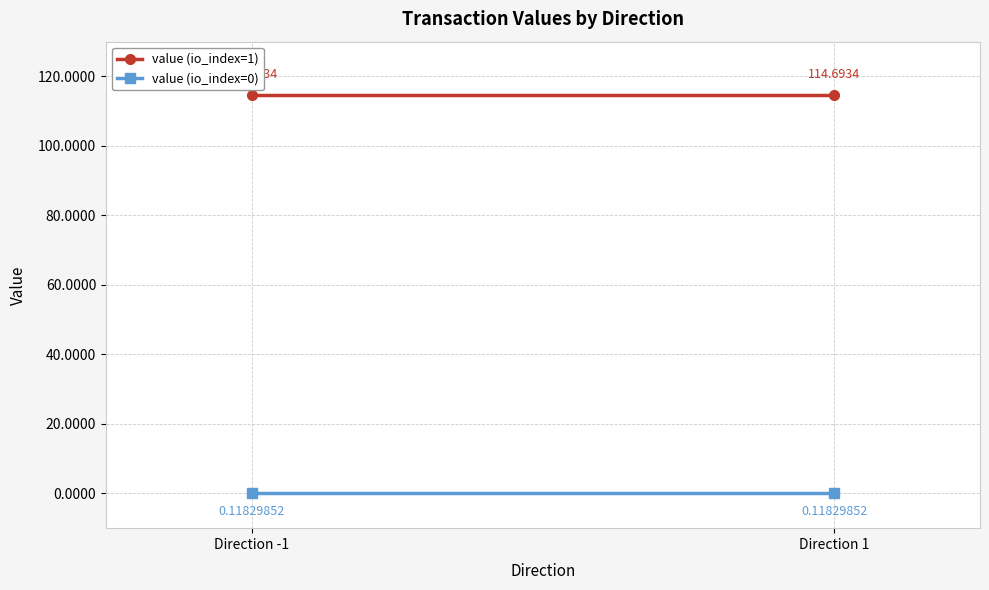

What position from the left is Direction 1?

2